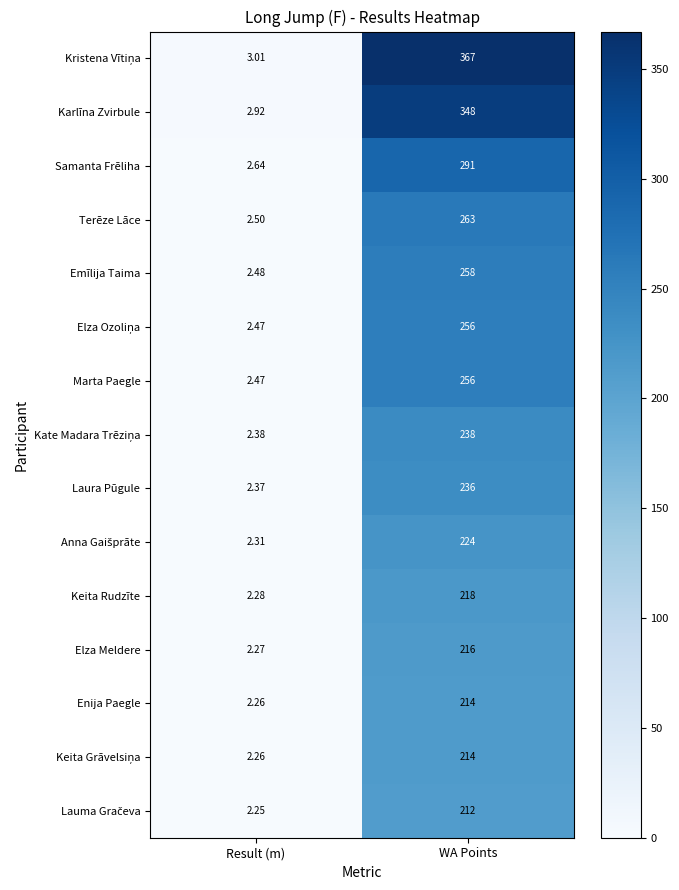

At which label is Emīlija Taima closest to 130?

Result (m)